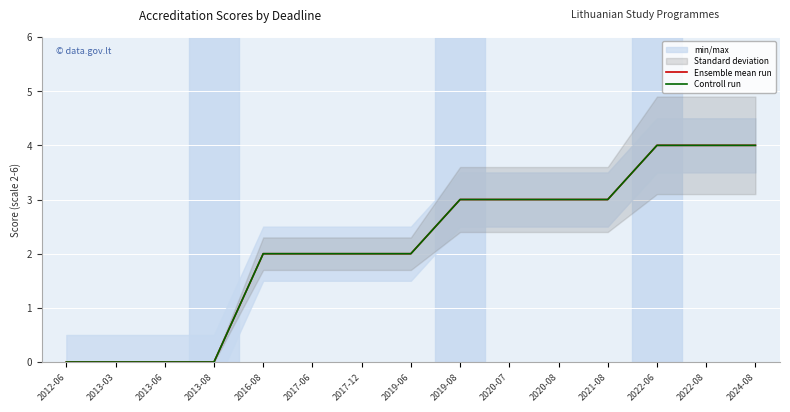

Reading right to left, transcribe all the data shown in this chart.

Ensemble mean run: 4	4	4	3	3	3	3	2	2	2	2	0	0	0	0
Controll run: 4	4	4	3	3	3	3	2	2	2	2	0	0	0	0